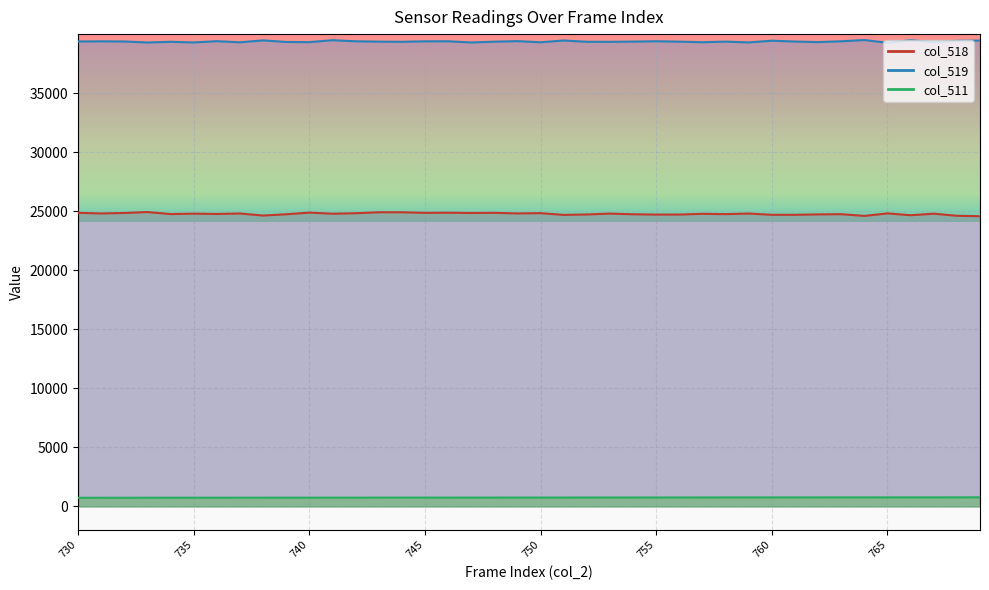

What is the sum of the col_518 values at 765 and 746?

49674